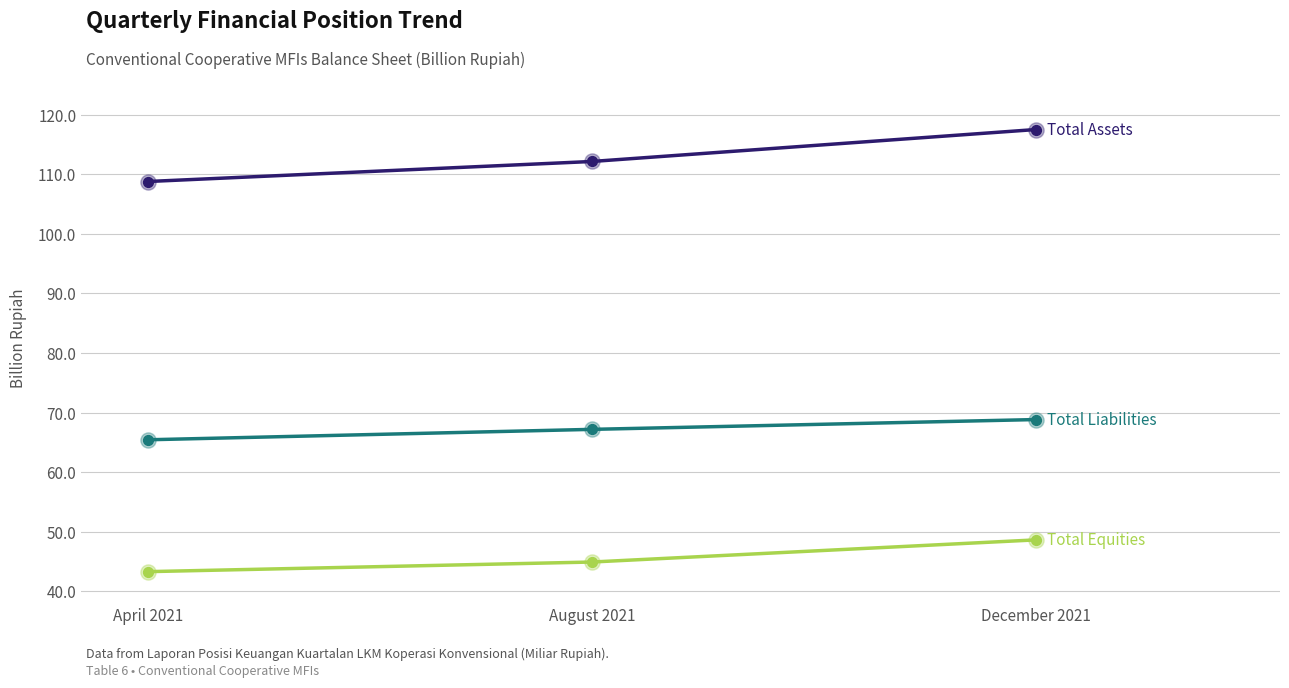

What is the total value across all series at April 2021?

217.6